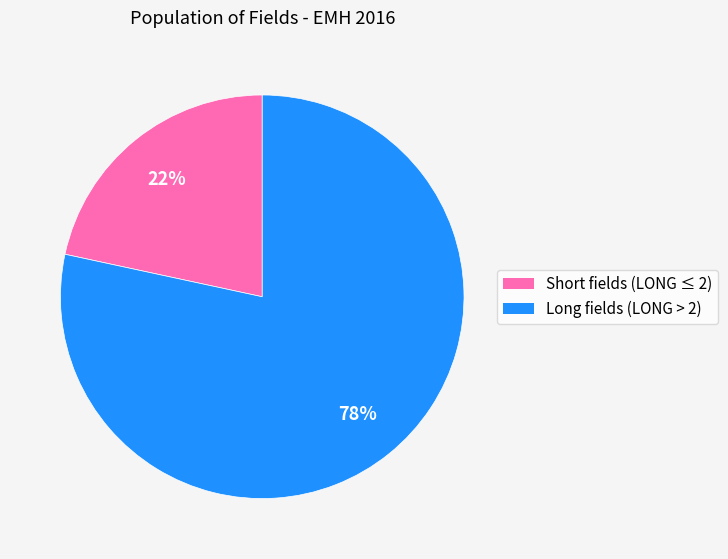

To the nearest percent, what is the average slice percentage?

50%